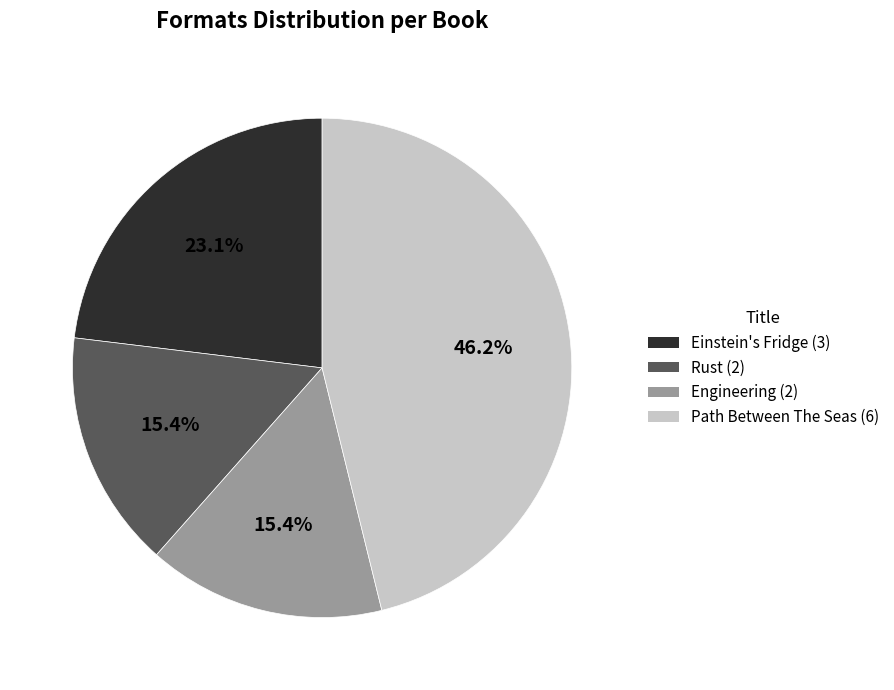

Approximately how many times larger is the value at Path Between The Seas compared to Rust?

3.0